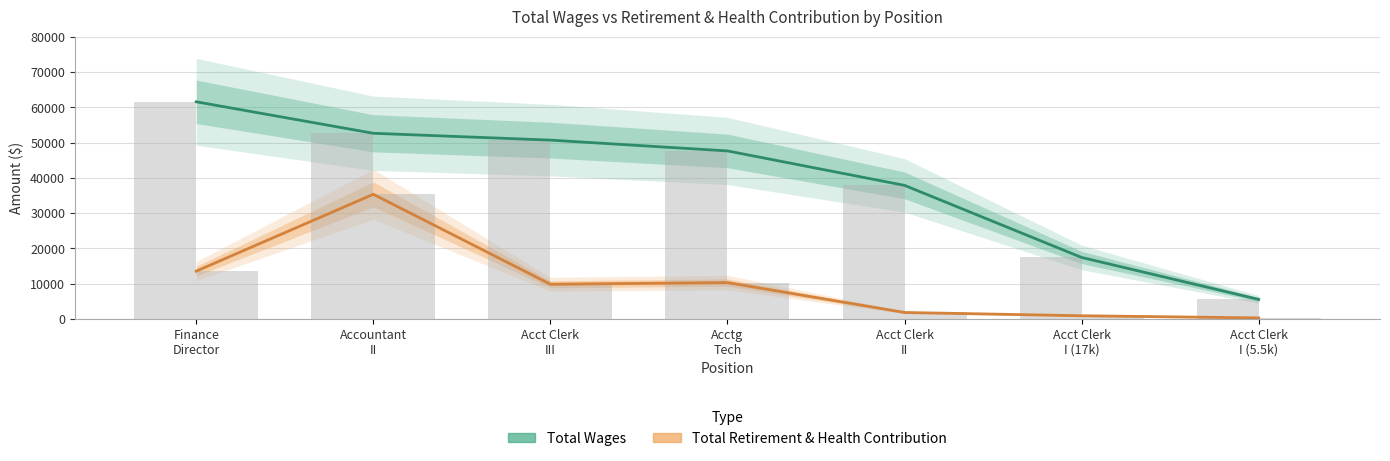

What is the value of the Total Wages bar at the 2nd from the left?

52661